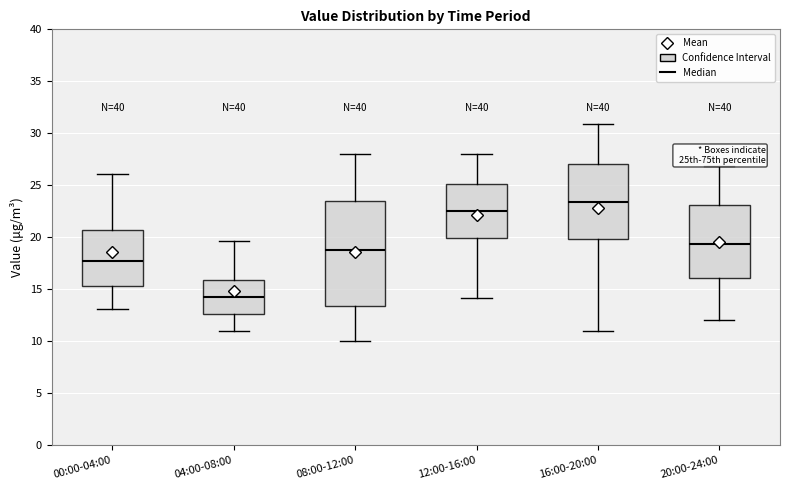

Reading left to right, read every box against the y-axis: the position of its median line, the range the box covers, and the ends of its whiskers. The values are not printed on the chart, so give them approximately, as read against the axis.

00:00-04:00: median 17.5, box 15.5 to 20.5, whiskers 13.0 to 26.0
04:00-08:00: median 14.5, box 12.5 to 16.0, whiskers 11.0 to 19.5
08:00-12:00: median 19.0, box 13.5 to 23.5, whiskers 10.0 to 28.0
12:00-16:00: median 22.5, box 20.0 to 25.0, whiskers 14.0 to 28.0
16:00-20:00: median 23.5, box 20.0 to 27.0, whiskers 11.0 to 31.0
20:00-24:00: median 19.5, box 16.0 to 23.0, whiskers 12.0 to 27.0